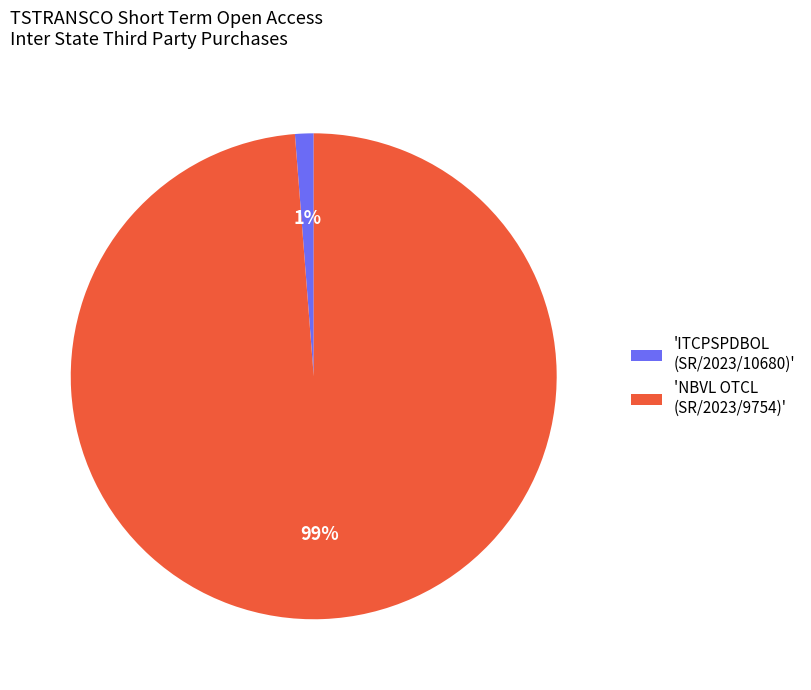

Is the sum of 'NBVL OTCL (SR/2023/9754)' and 'ITCPSPDBOL (SR/2023/10680)' greater than half?

Yes